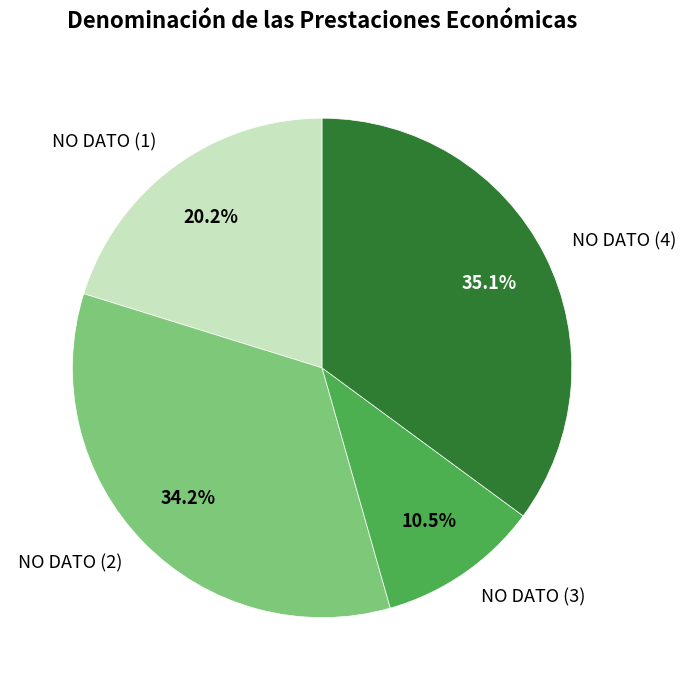

Between NO DATO (1) and NO DATO (2), which is larger?

NO DATO (2)